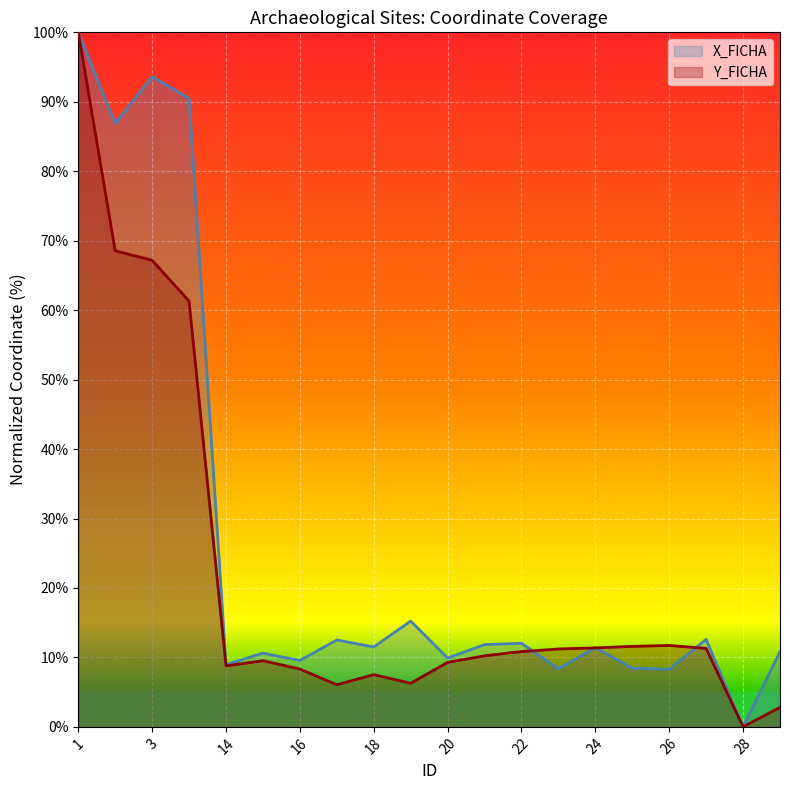

How many lines are shown in the chart?

2